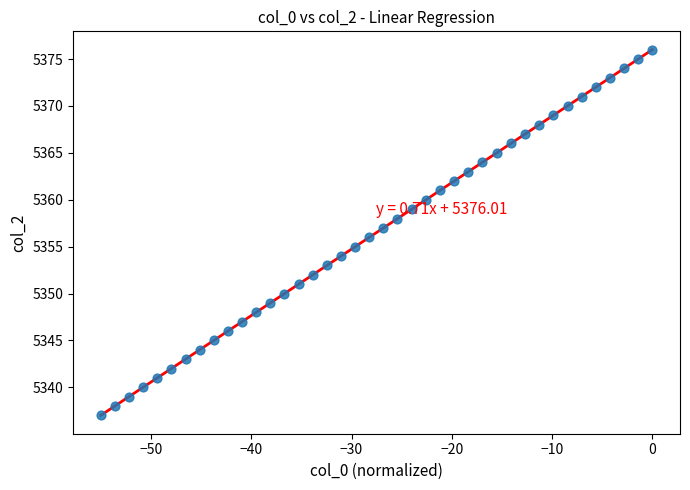

What is the range of Y values (max minus min)?

39